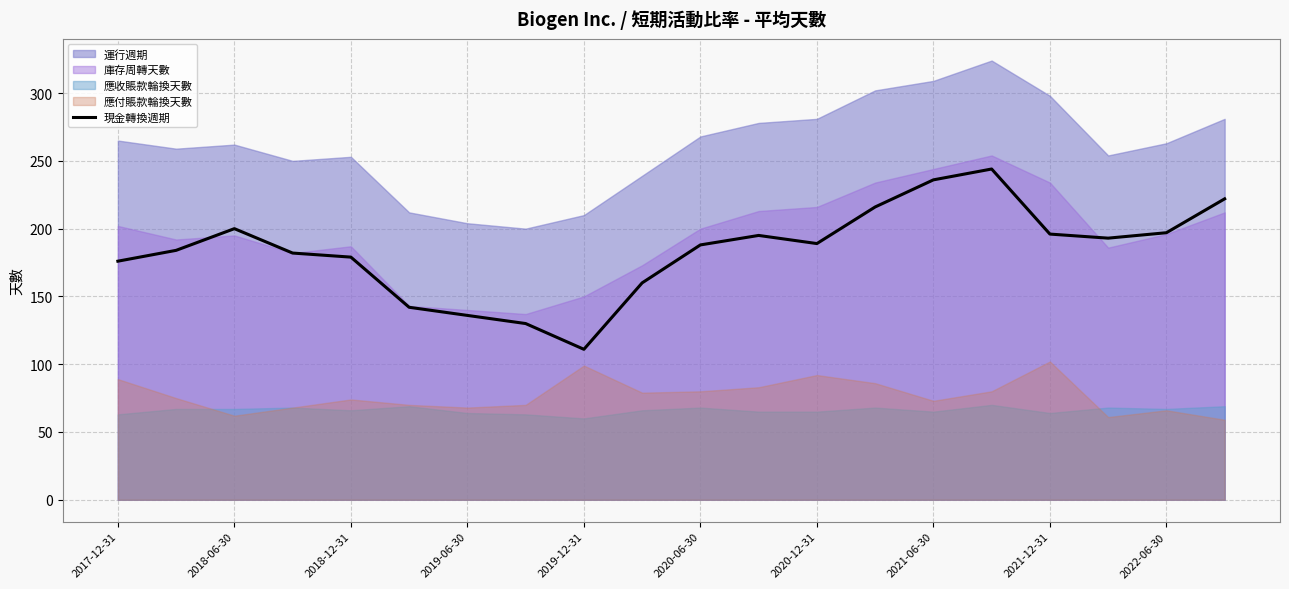

How many interior local peaks (higher than both neighbors) does the data have?

3